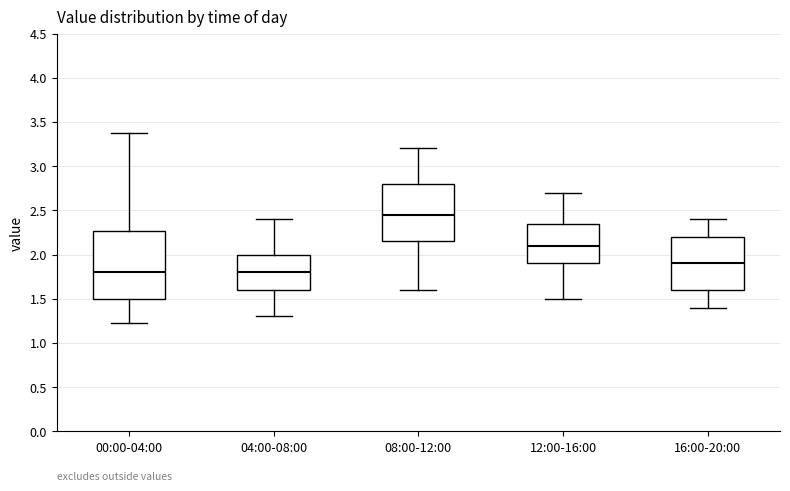

Which box is the tallest, from its lower edge to its upper edge?

00:00-04:00